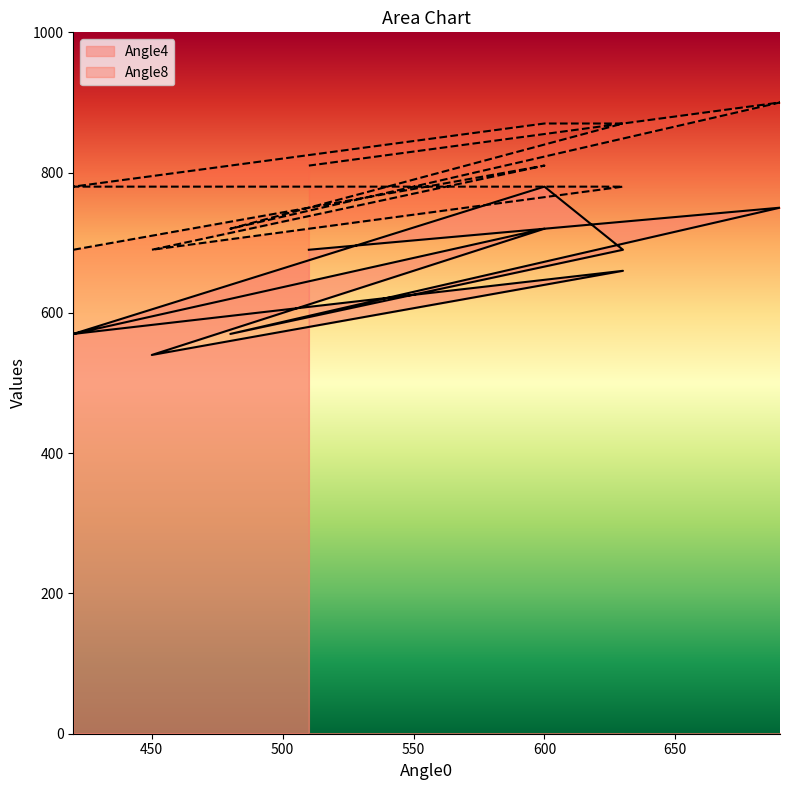

What is the greatest value displayed?

900